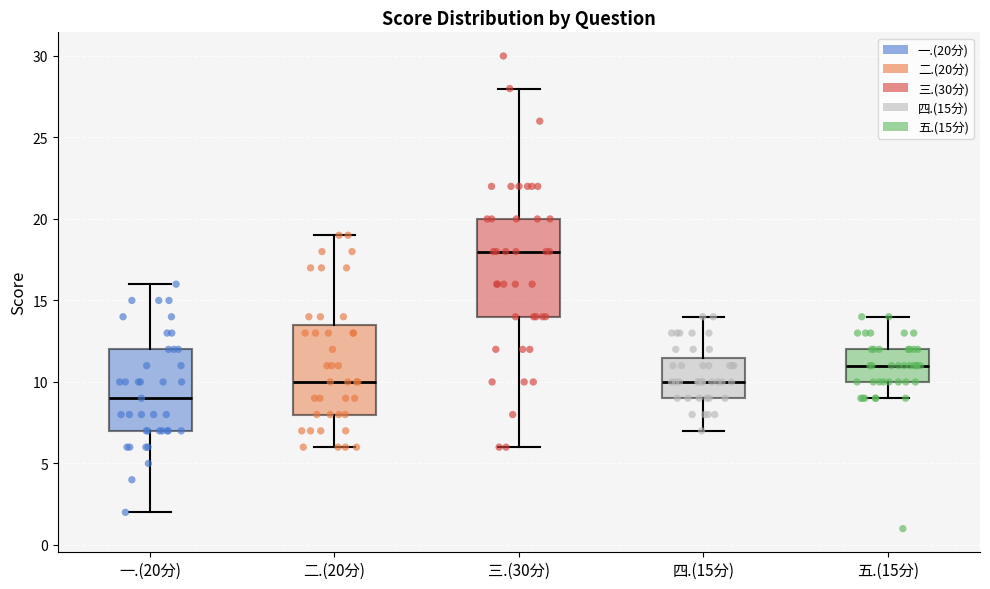

Which box has the highest median line?

三.(30分)